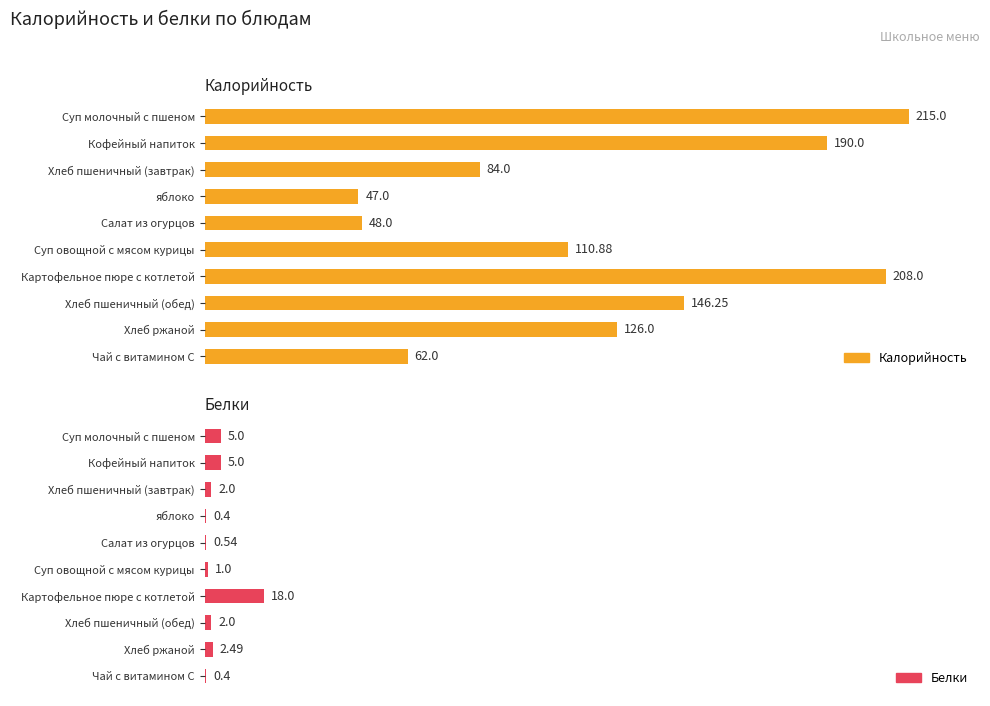

Which series has the largest total across all categories?

Калорийность